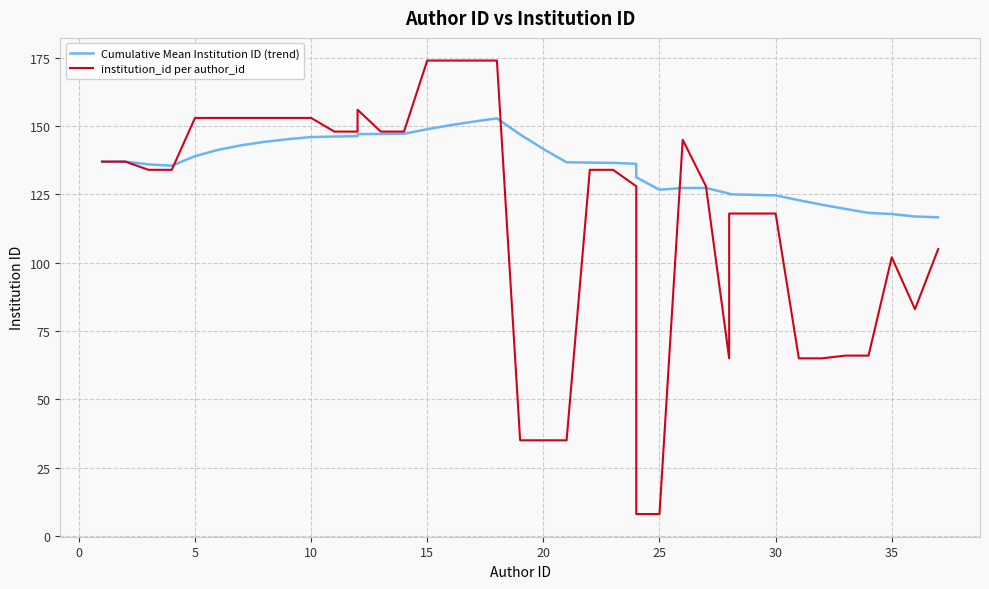

Which category has the highest value in the institution_id per author_id series?

15